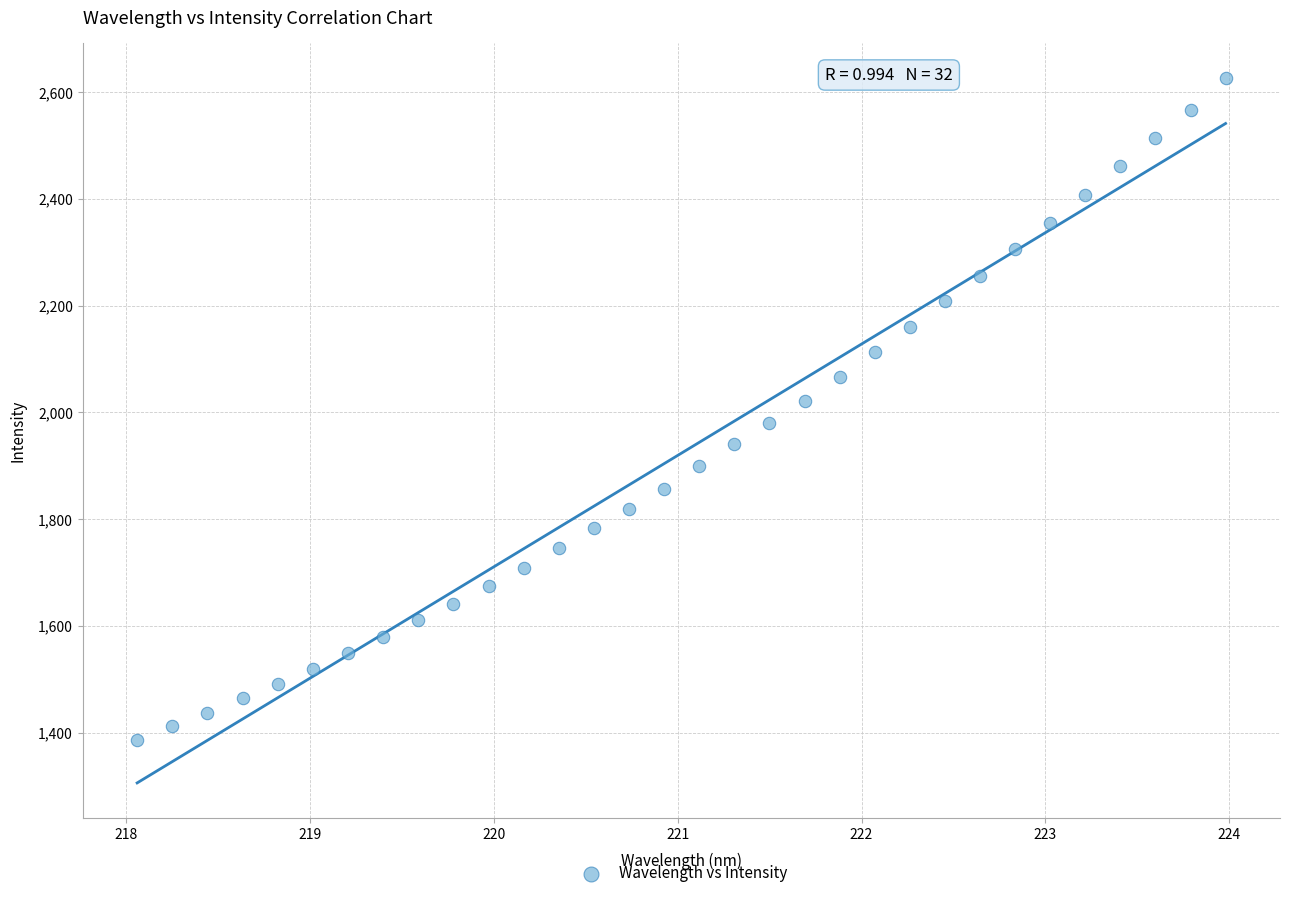

What is the range of Y values (max minus min)?

1238.7